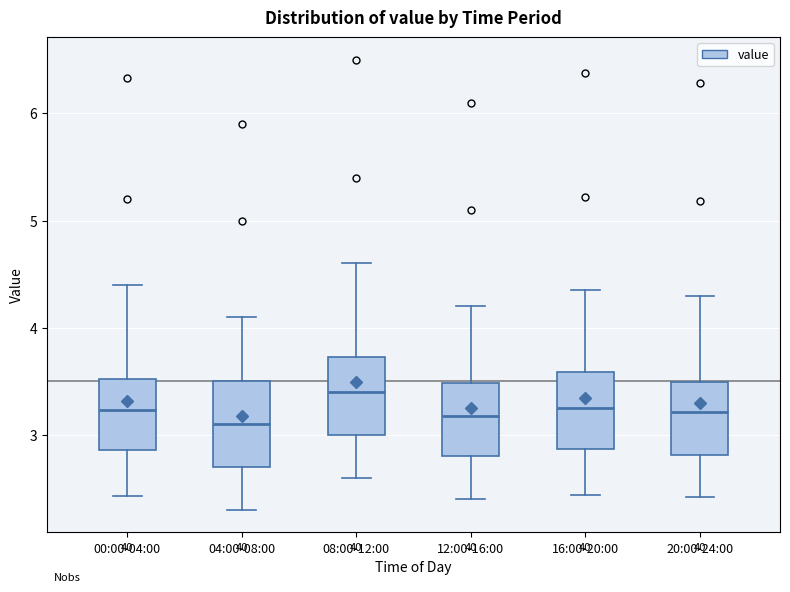

Where is the upper edge of the box for 16:00-20:00 on the y-axis? The values are not printed on the chart, so give them approximately, as read against the axis.

3.6